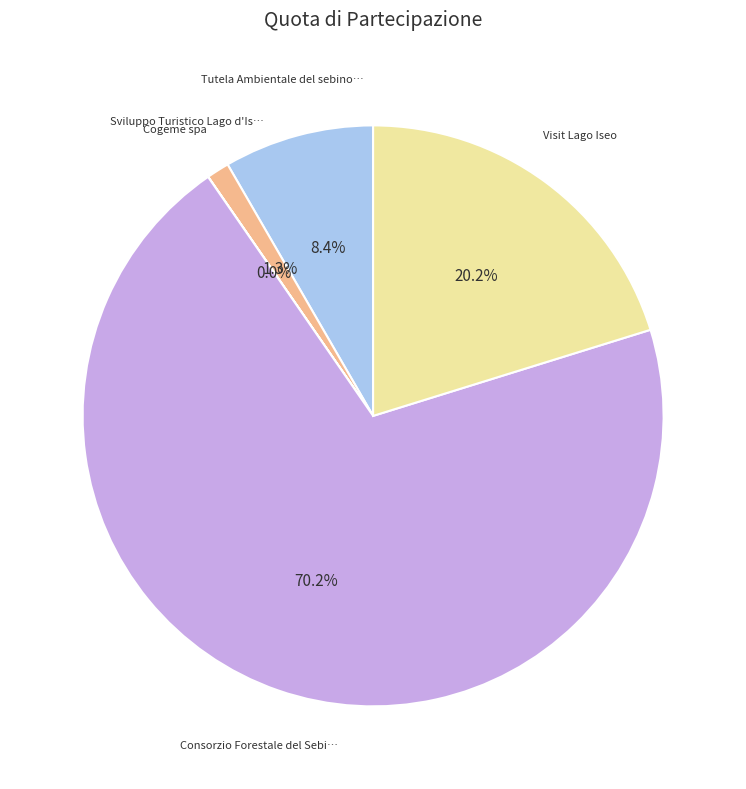

Does any single category account for the majority?

Yes